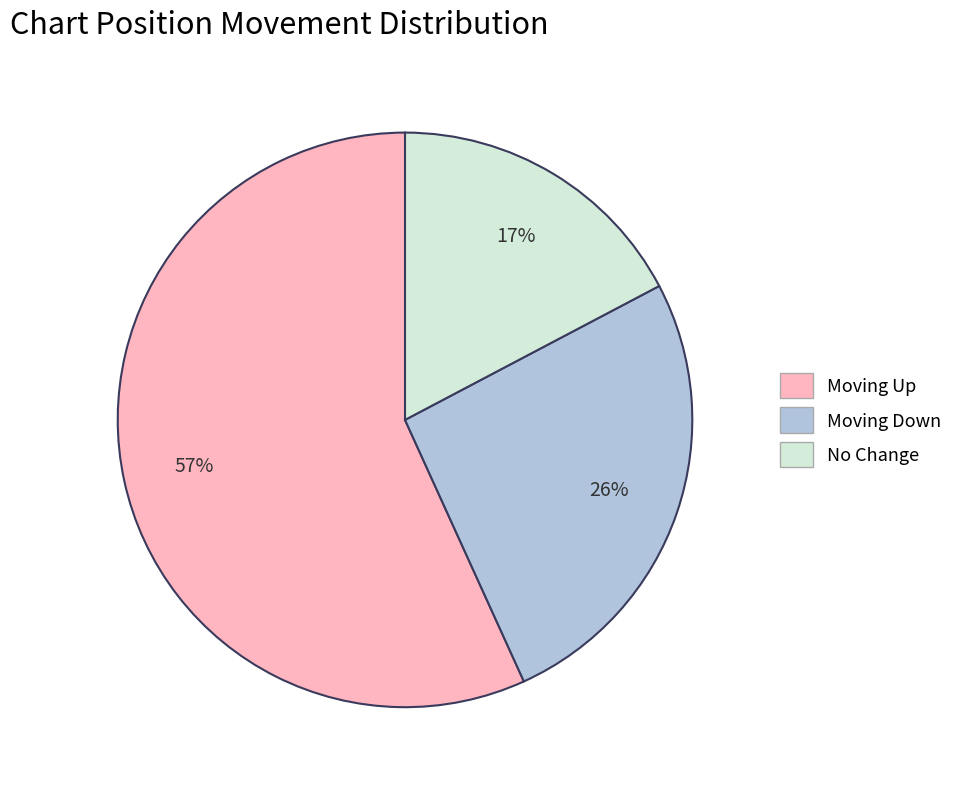

Is there a majority slice in this chart?

Yes